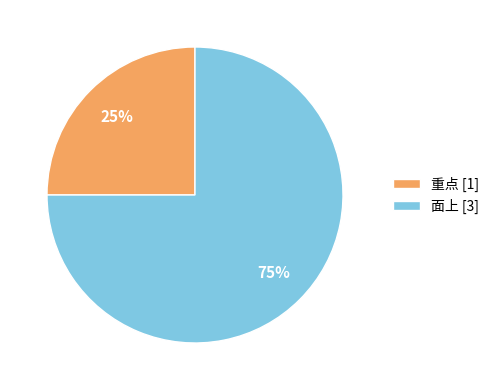

Combined, do 面上 and 重点 account for over 50%?

Yes